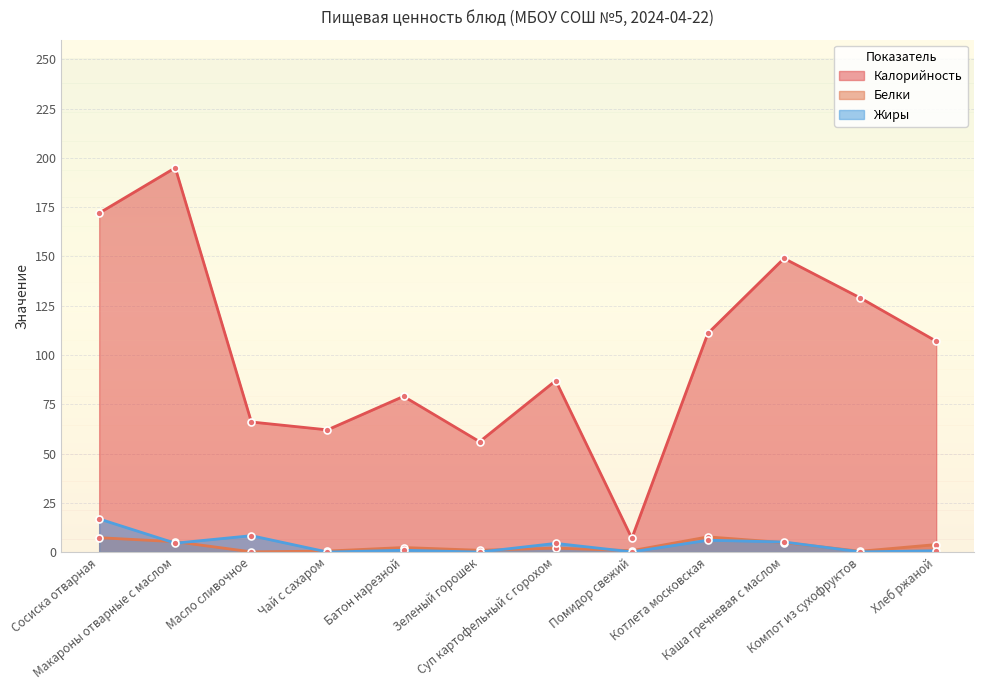

True or false: Жиры and Калорийность intersect in this chart.

False